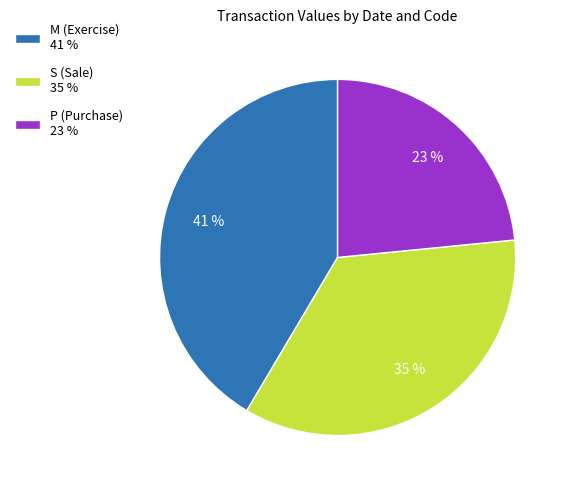

How many slices are in this pie chart?

3